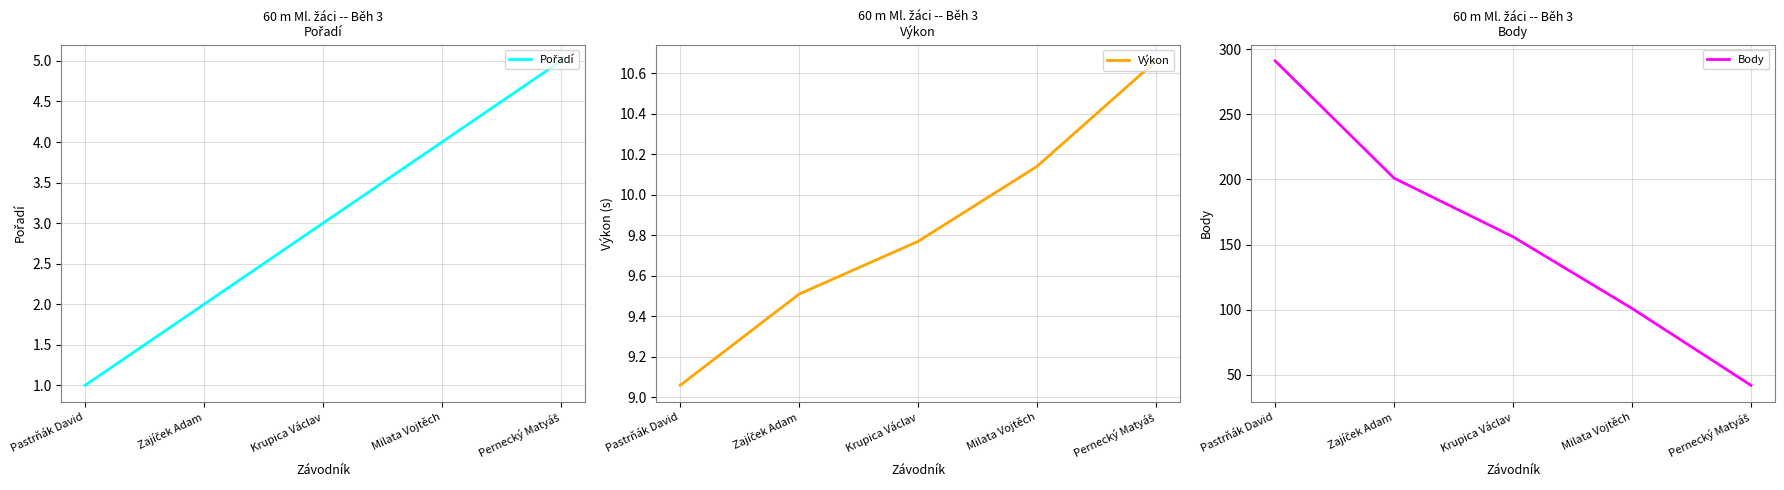

True or false: Pořadí has more than 1 points higher than both neighbors.

False